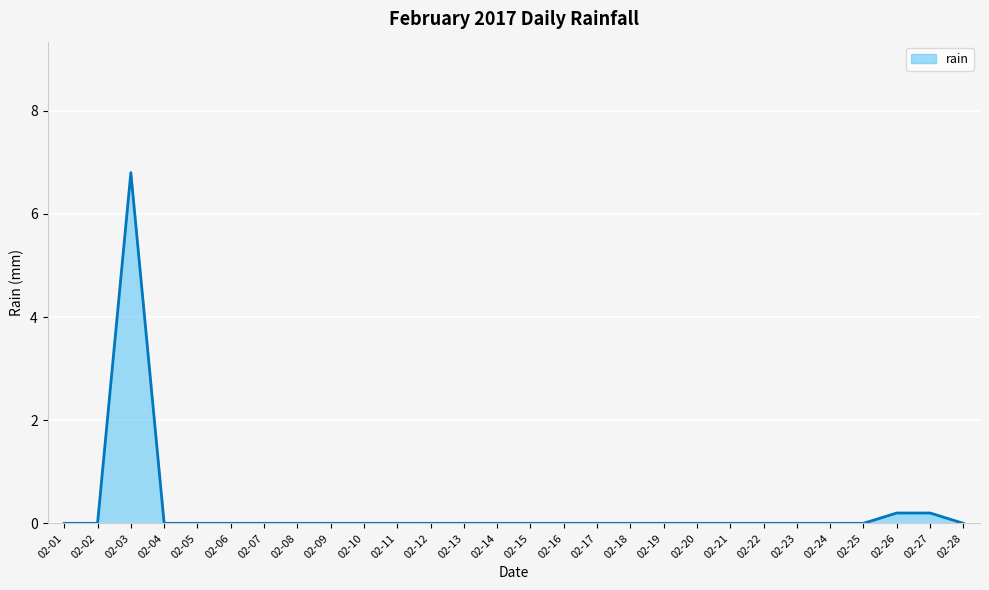

Count the number of categories in the chart.

28